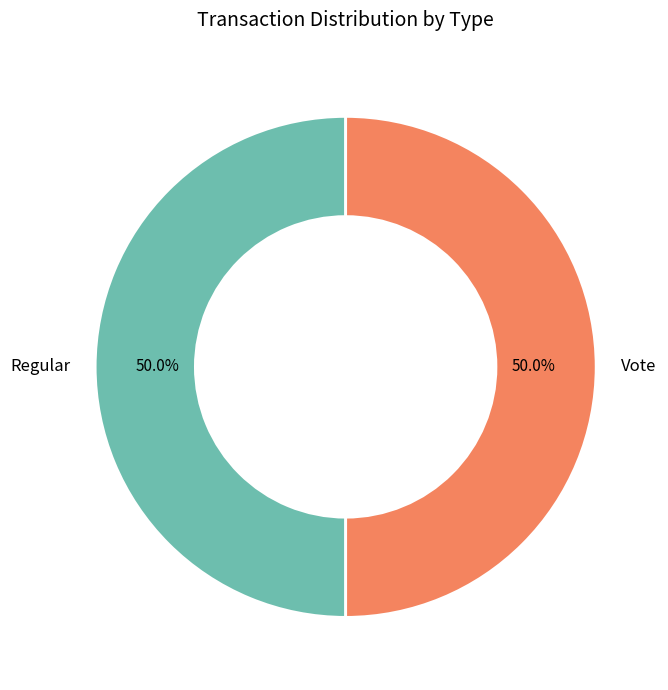

Is the sum of Vote and Regular greater than half?

Yes